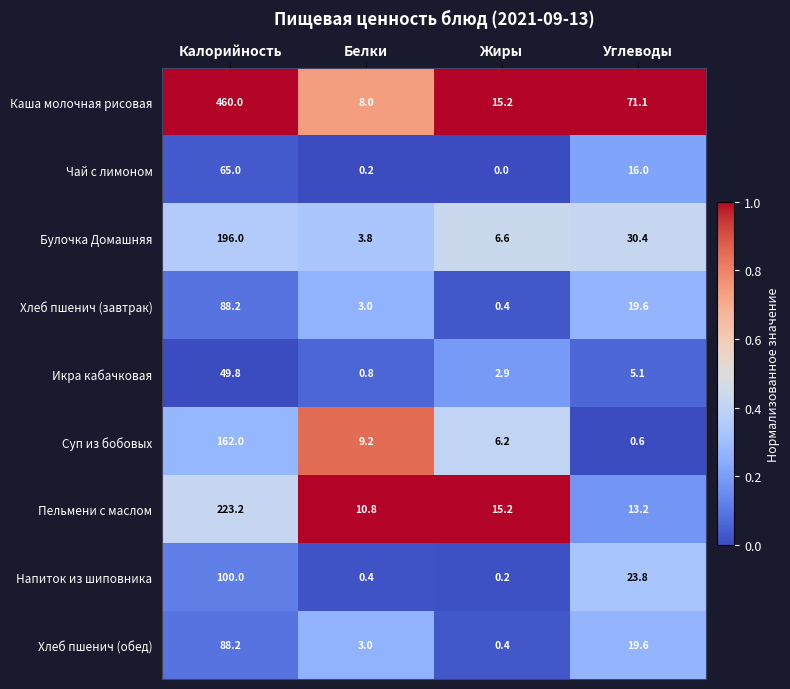

Which series changed the most between Калорийность and Белки?

Каша молочная рисовая